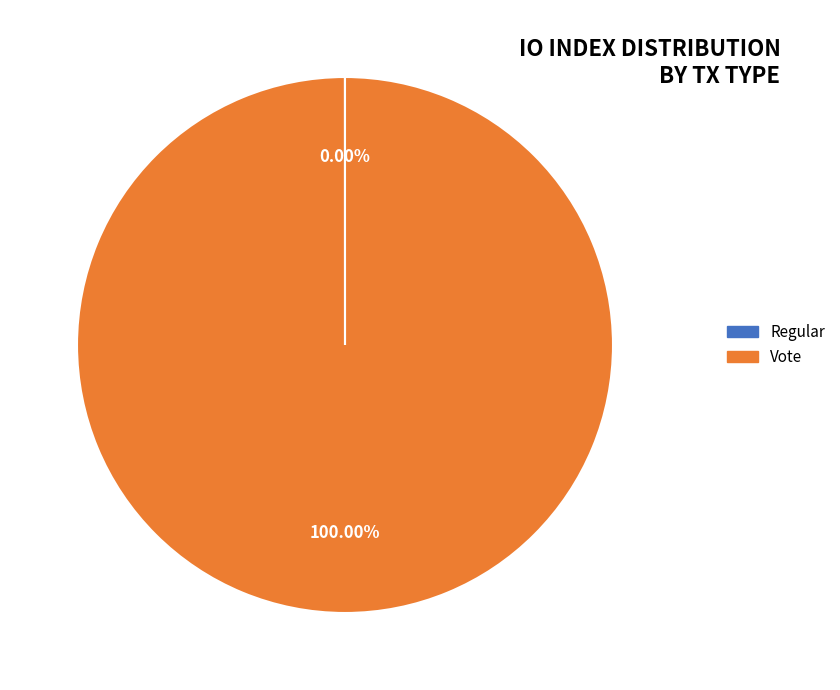

Which category has the biggest portion of the pie?

Vote